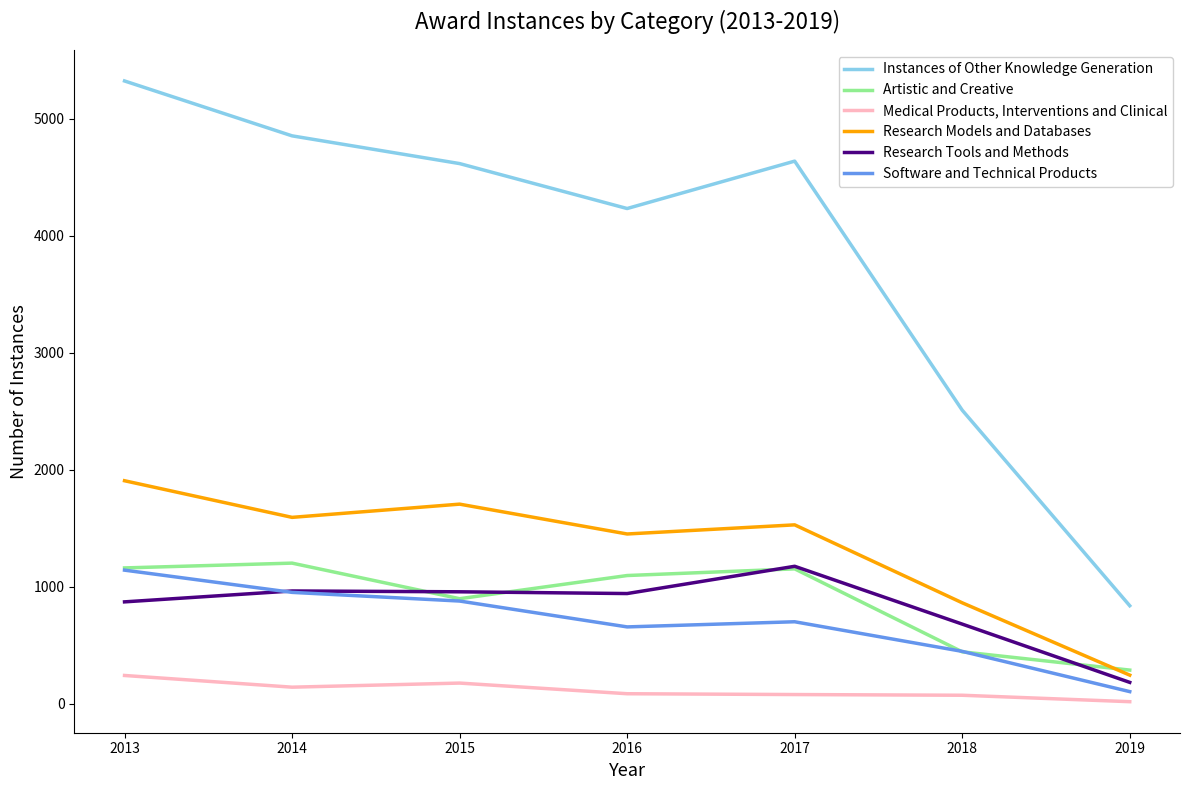

How many lines are shown in the chart?

6